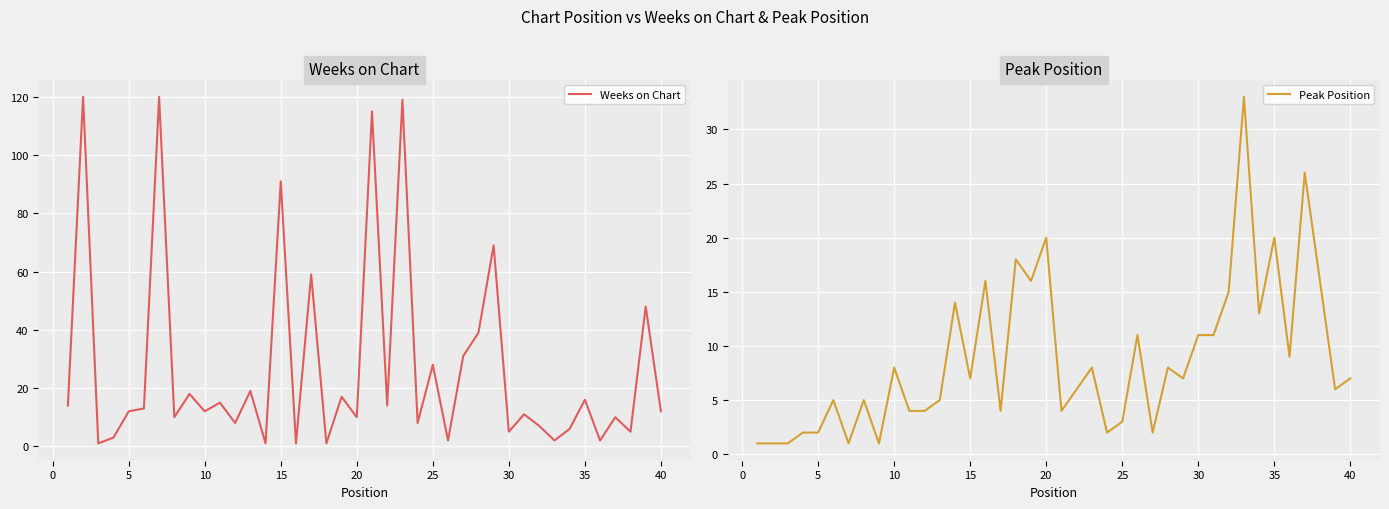

The value of Peak Position at 10 is 8. True or false?

True